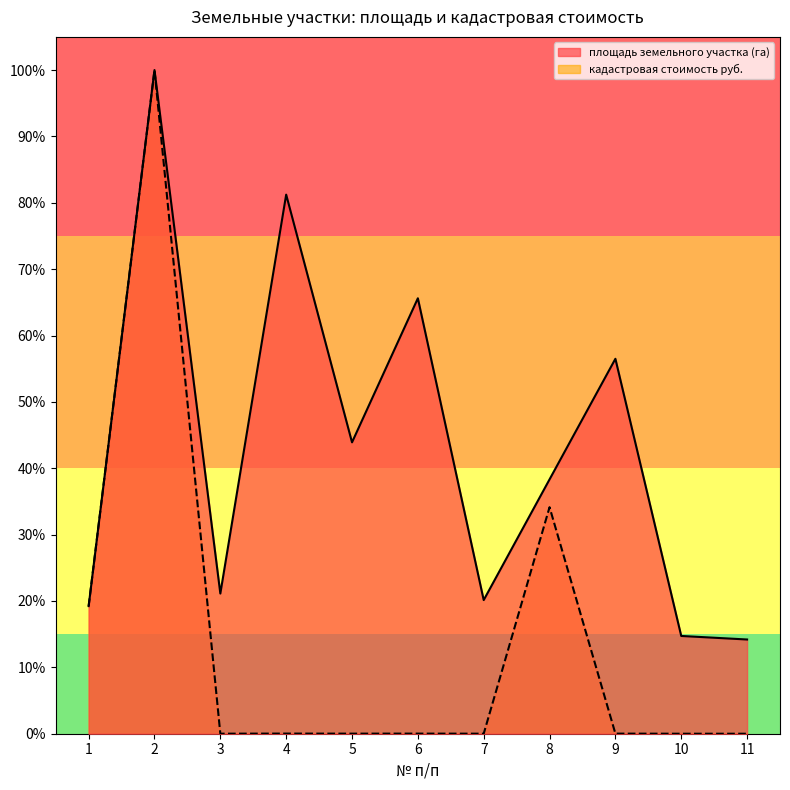

What is the difference between the maximum and minimum values in the кадастровая стоимость руб. series?

100.0